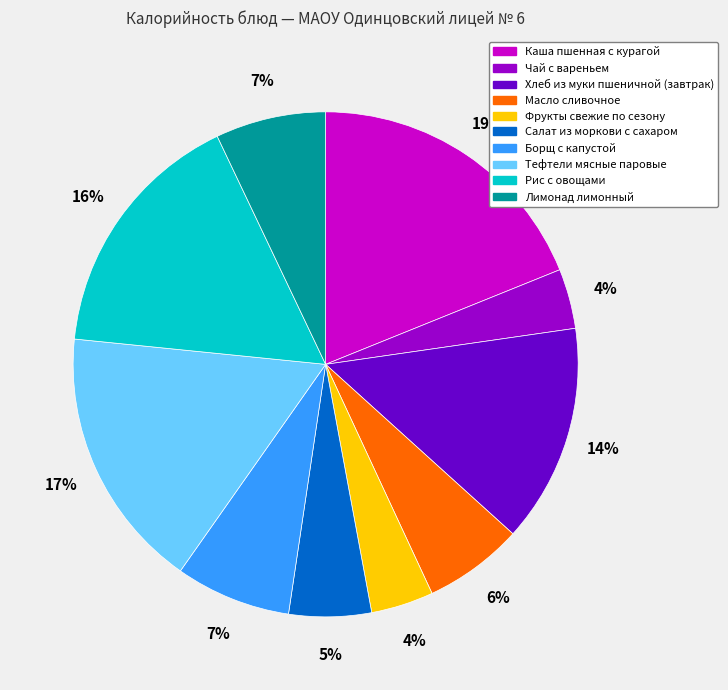

How many segments does this pie chart have?

10